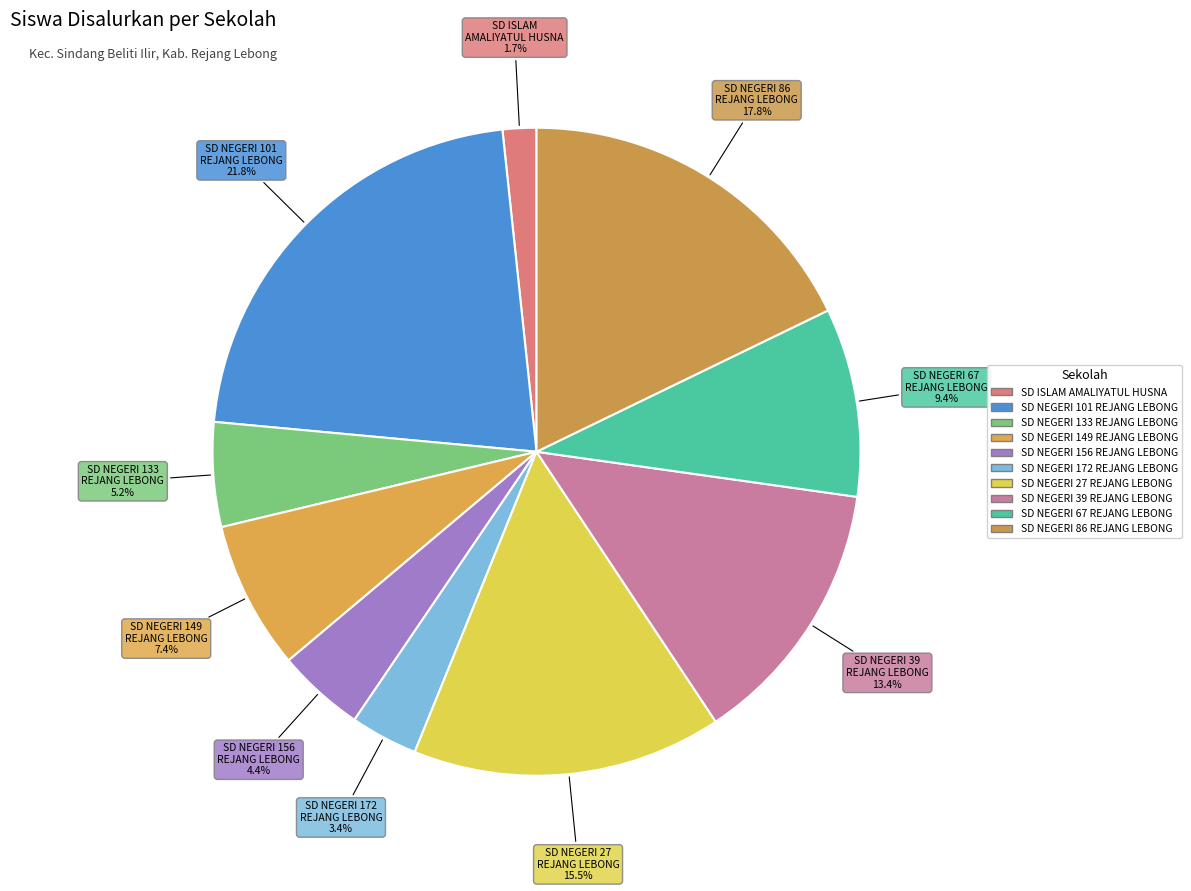

How many slices are in this pie chart?

10